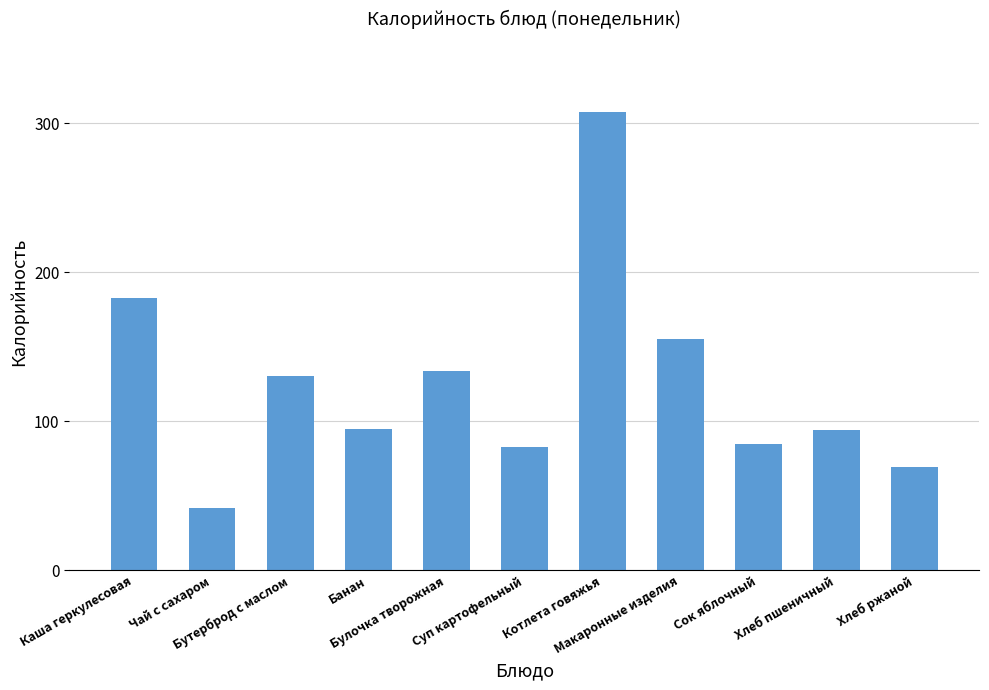

How many bars are there in total?

11